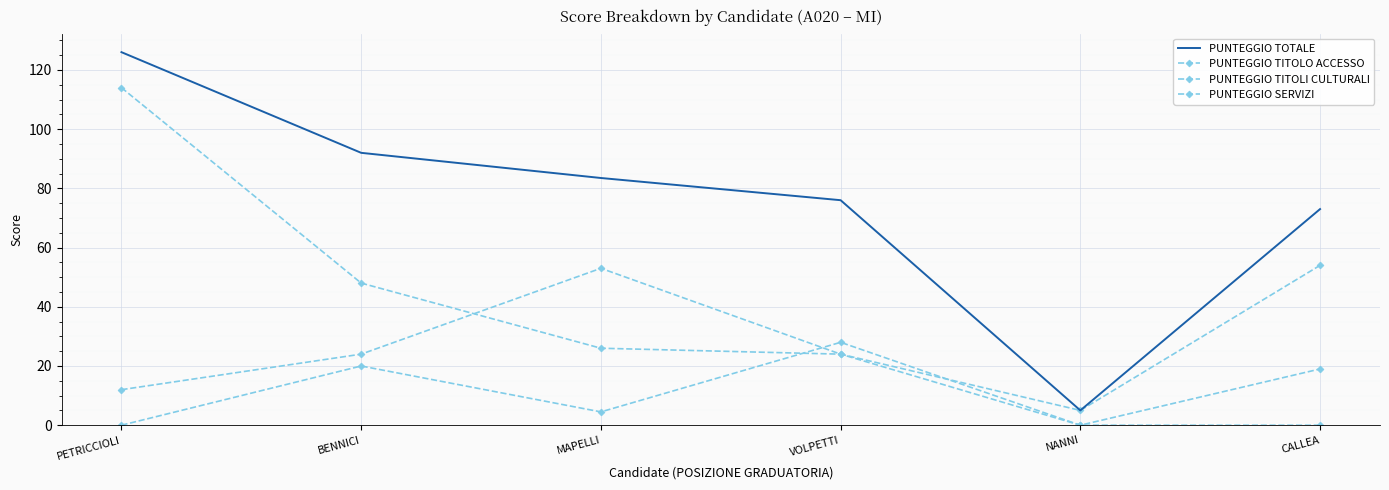

What are all the series names shown in the legend?

PUNTEGGIO TOTALE, PUNTEGGIO TITOLO ACCESSO, PUNTEGGIO TITOLI CULTURALI, PUNTEGGIO SERVIZI